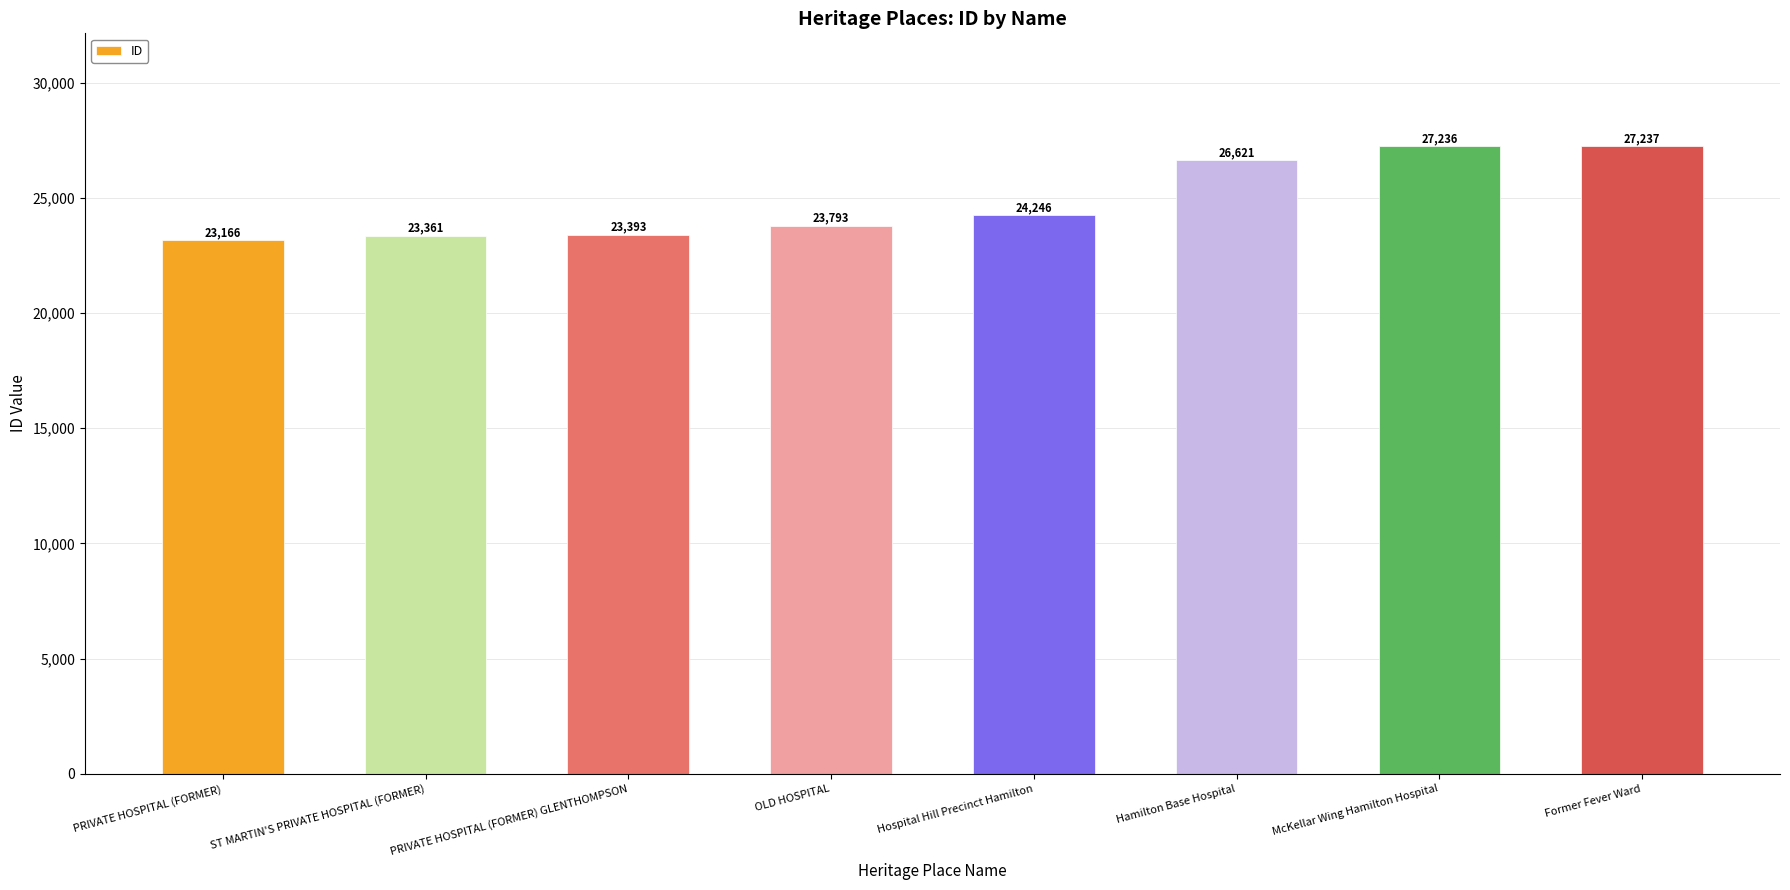

Read the value at McKellar Wing Hamilton Hospital, to the nearest 50.

27250